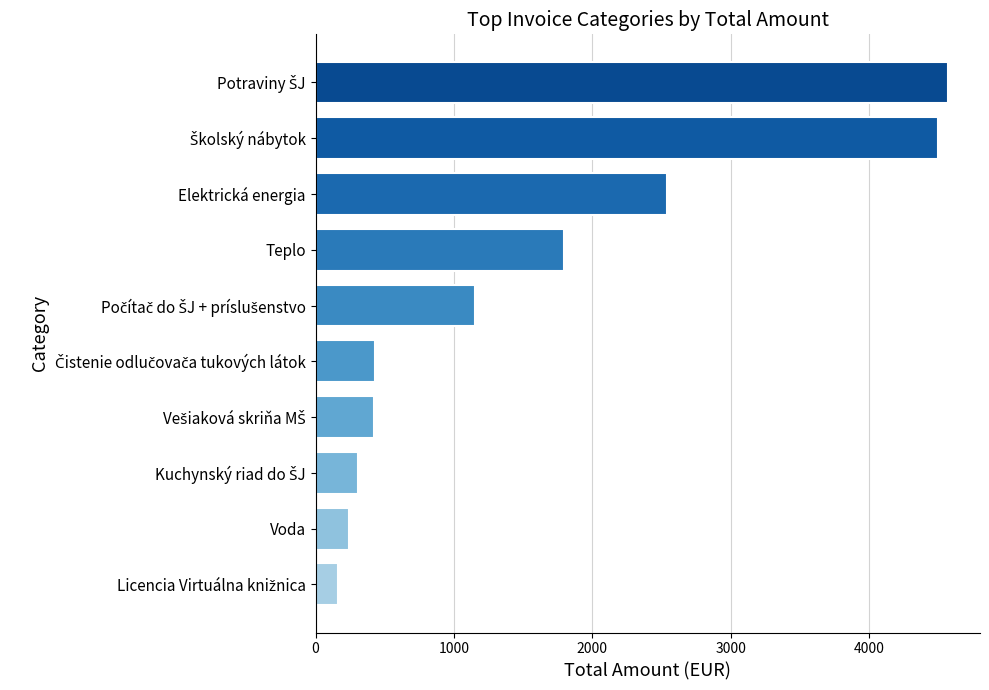

What is the difference between the maximum and minimum values?

4406